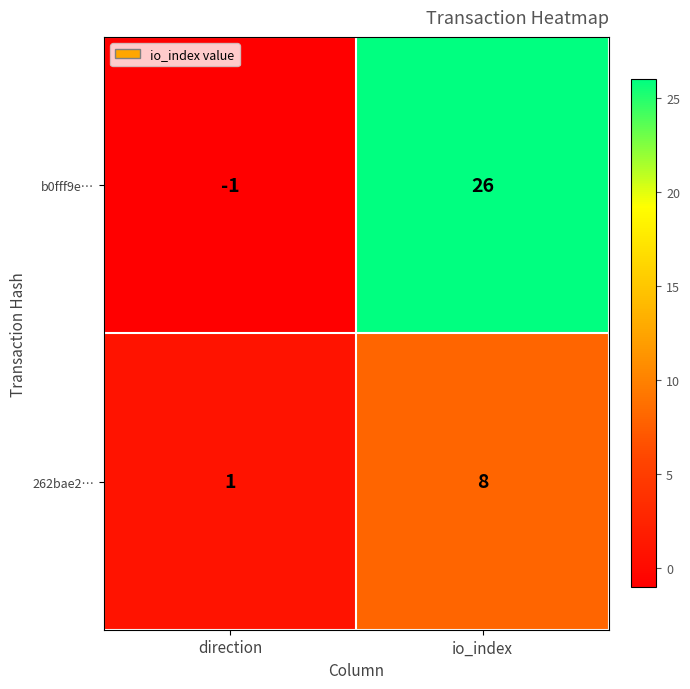

Which series has the widest spread of values?

b0fff9e…